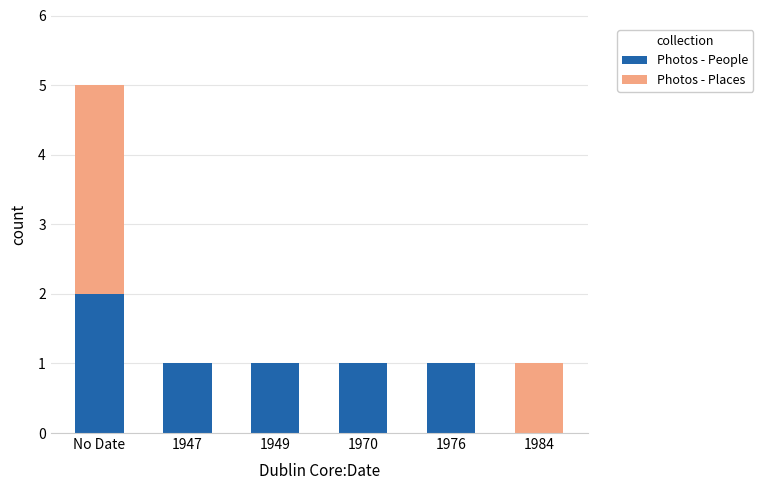

What is the sum of all Photos - People values?

6